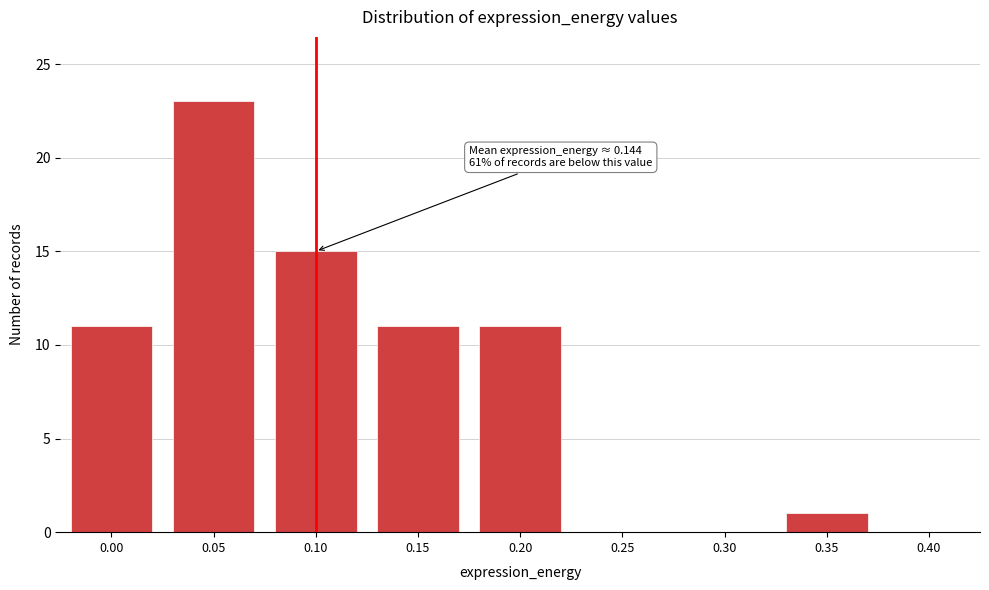

Reading left to right, what are all the values shown in this chart?

0.00=11	0.05=23	0.10=15	0.15=11	0.20=11	0.25=0	0.30=0	0.35=1	0.40=0